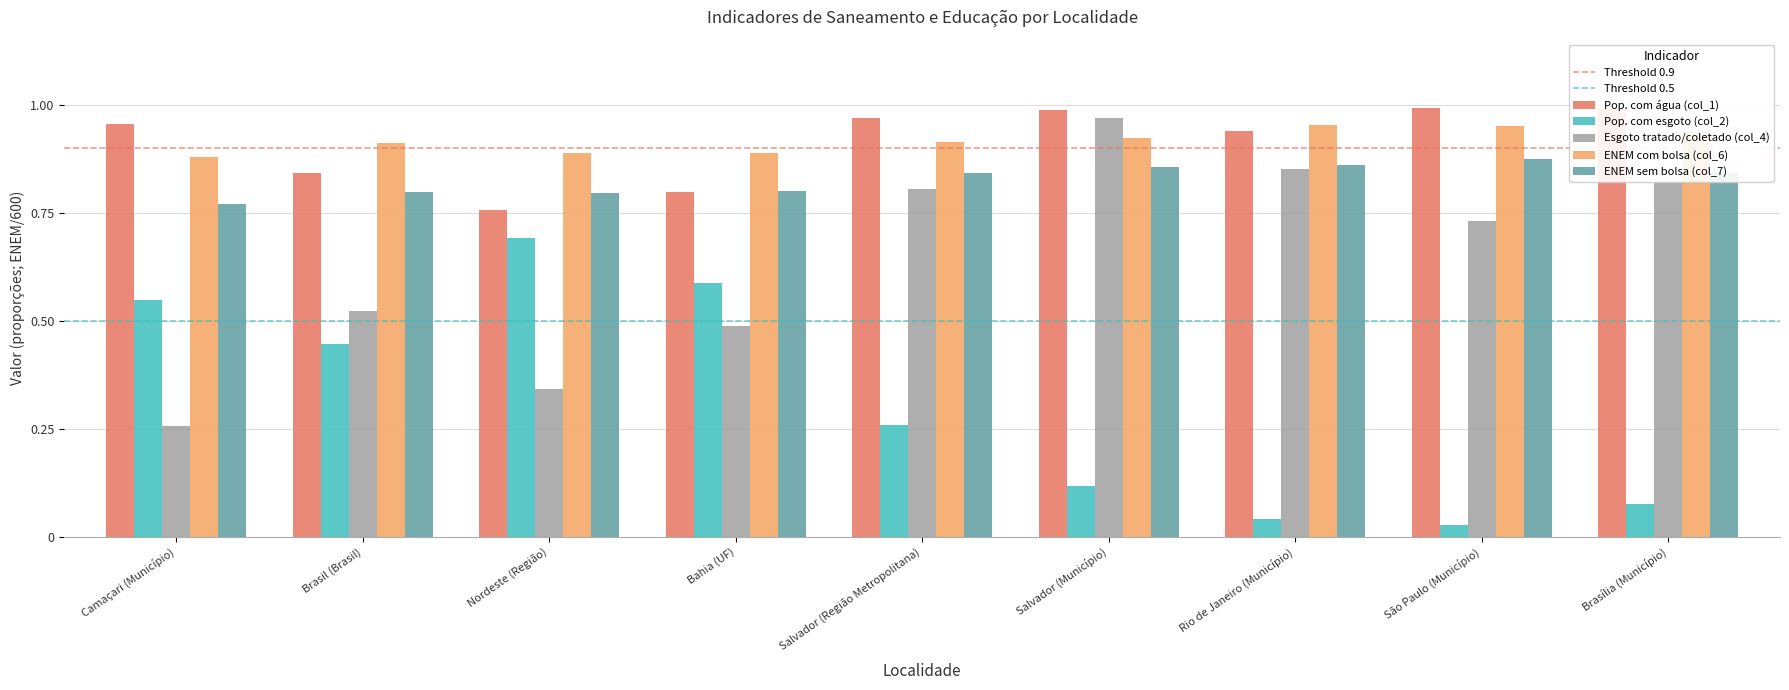

What is the sum of all Pop. com água (col_1) values?

8.2